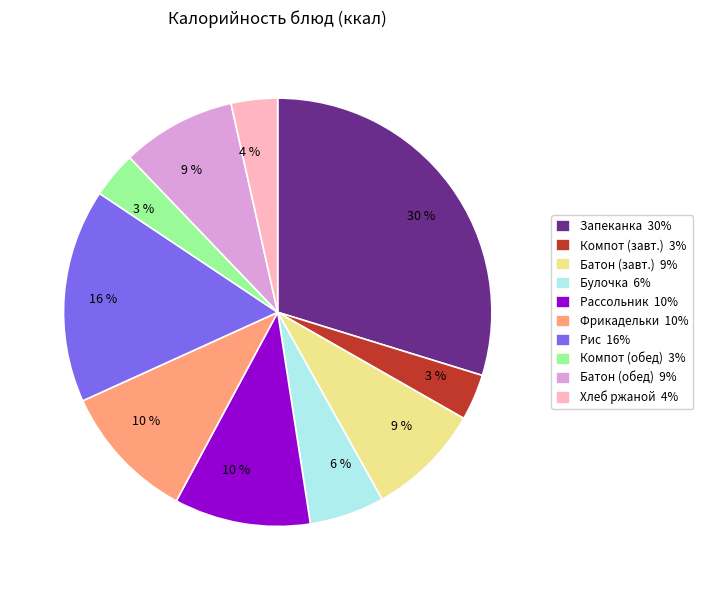

Which slice is the largest?

Запеканка 30%